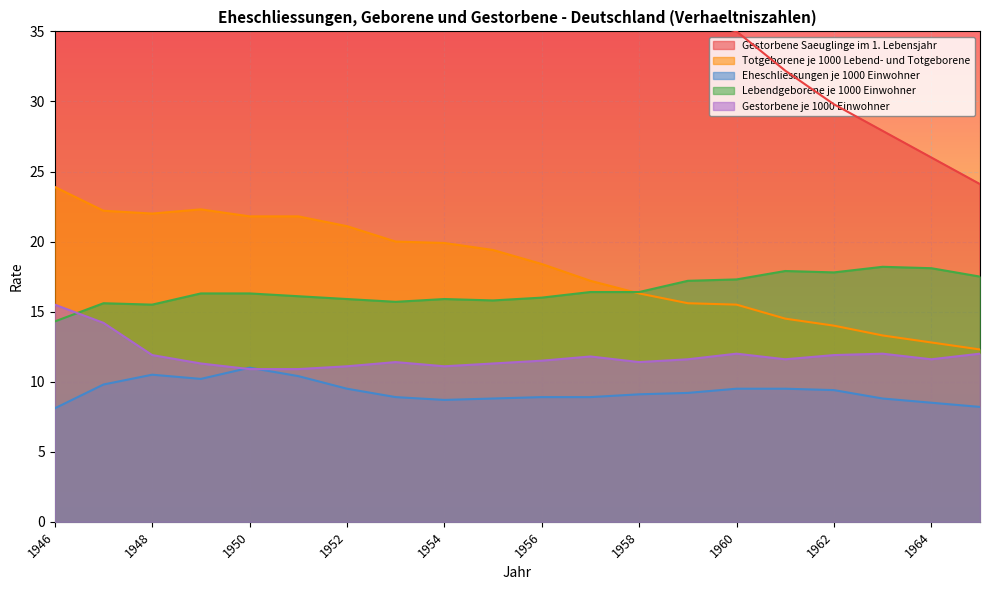

True or false: Gestorbene Saeuglinge im 1. Lebensjahr has a value of 35.0 at 1960.

True